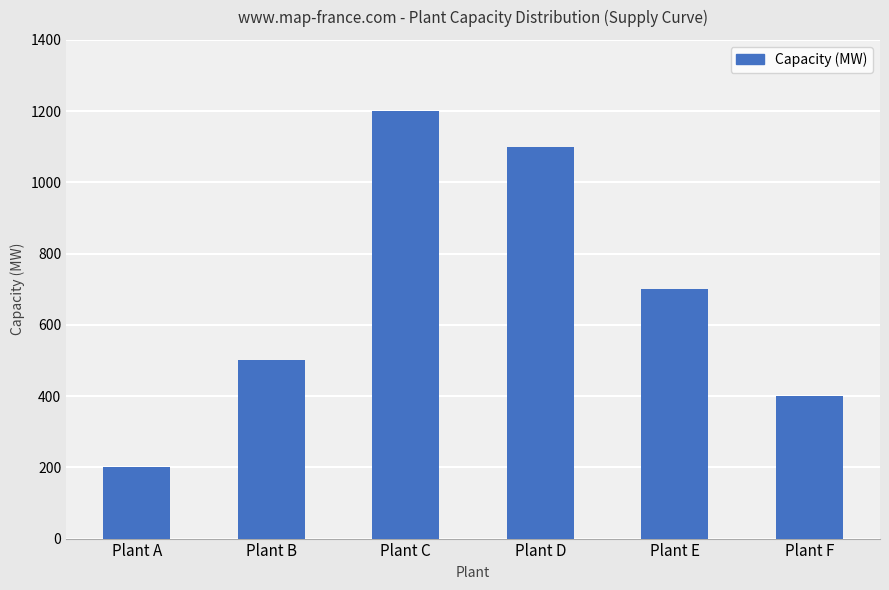

What is the change in value from Plant B to Plant F?

-100